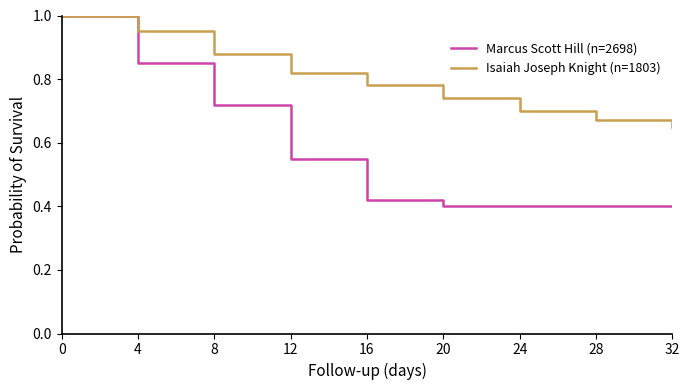

At 28, list the series in order from largest to smallest.

Isaiah Joseph Knight (n=1803), Marcus Scott Hill (n=2698)